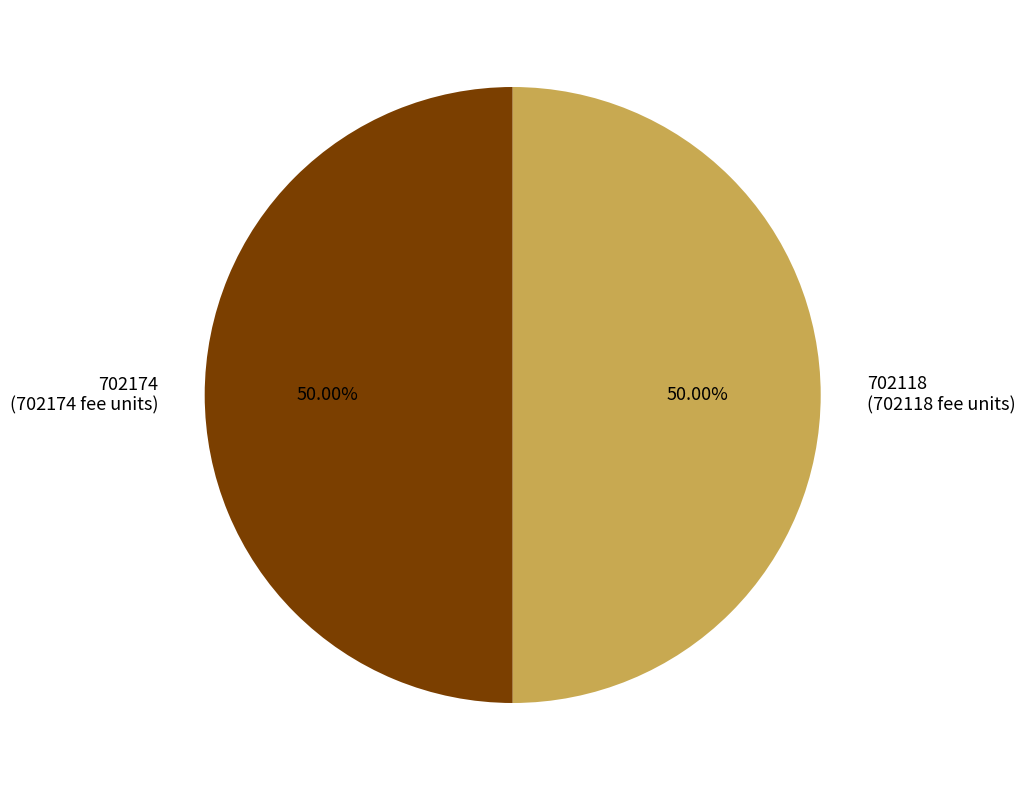

True or false: 702174 accounts for 59% of the total.

False